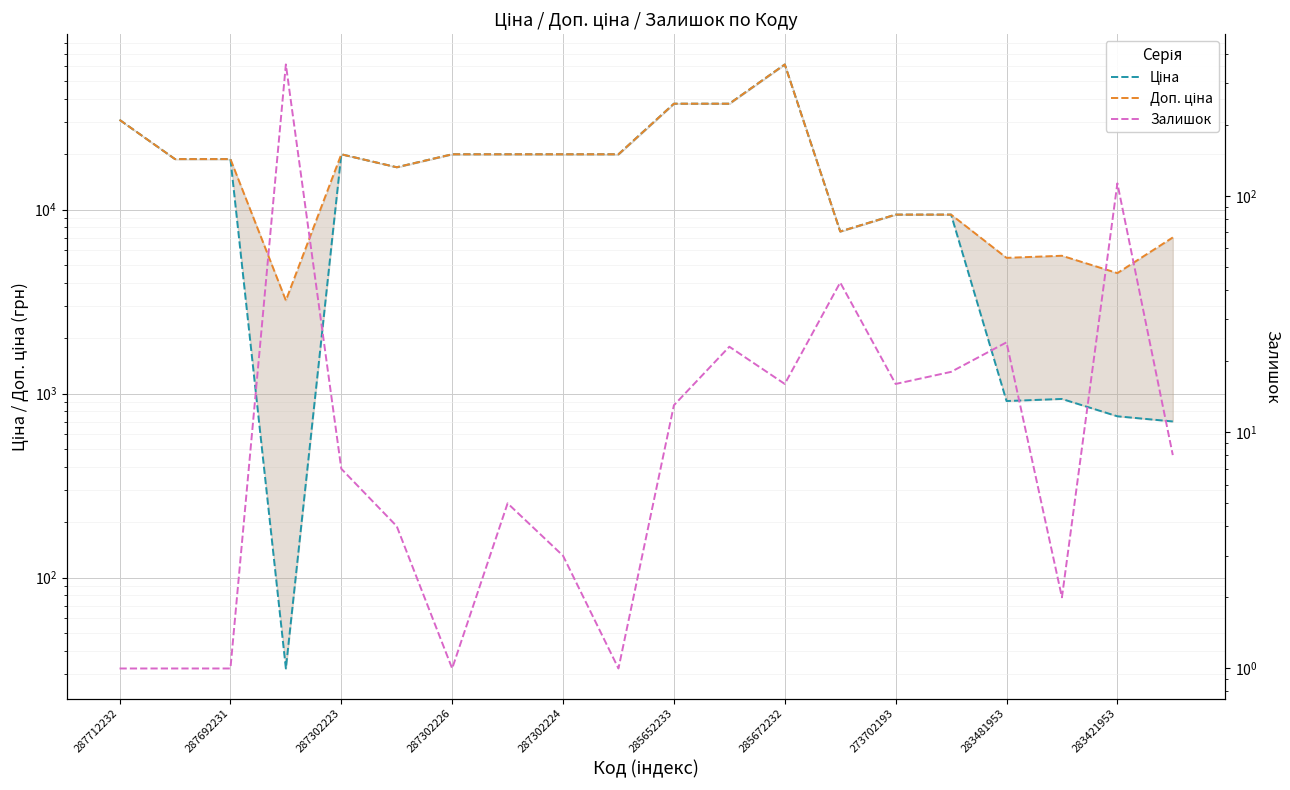

The value of Ціна at 283481953 is 1210.0. True or false?

False